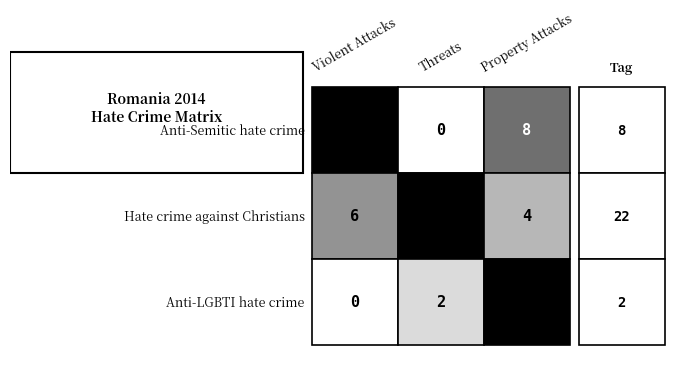

Rank the series at 1 from highest to lowest value.

Hate crime against Christians, Anti-LGBTI hate crime, Anti-Semitic hate crime